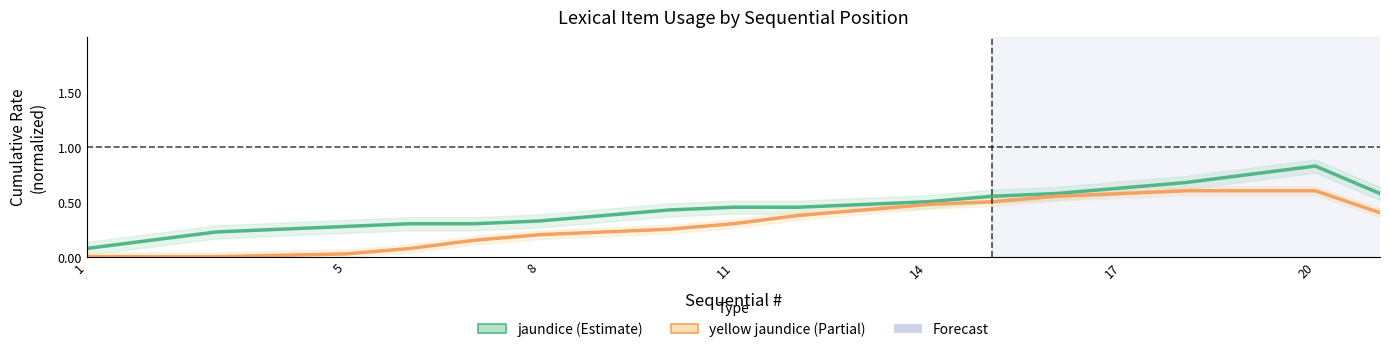

How many jaundice values are between 0 and 1?

20